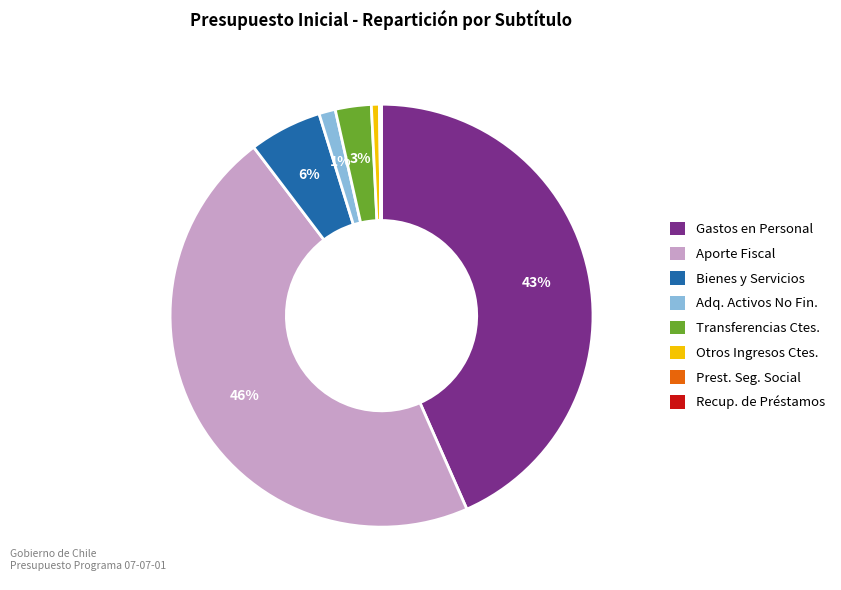

To the nearest percent, what is the difference between the largest and smallest slice percentages?

46%